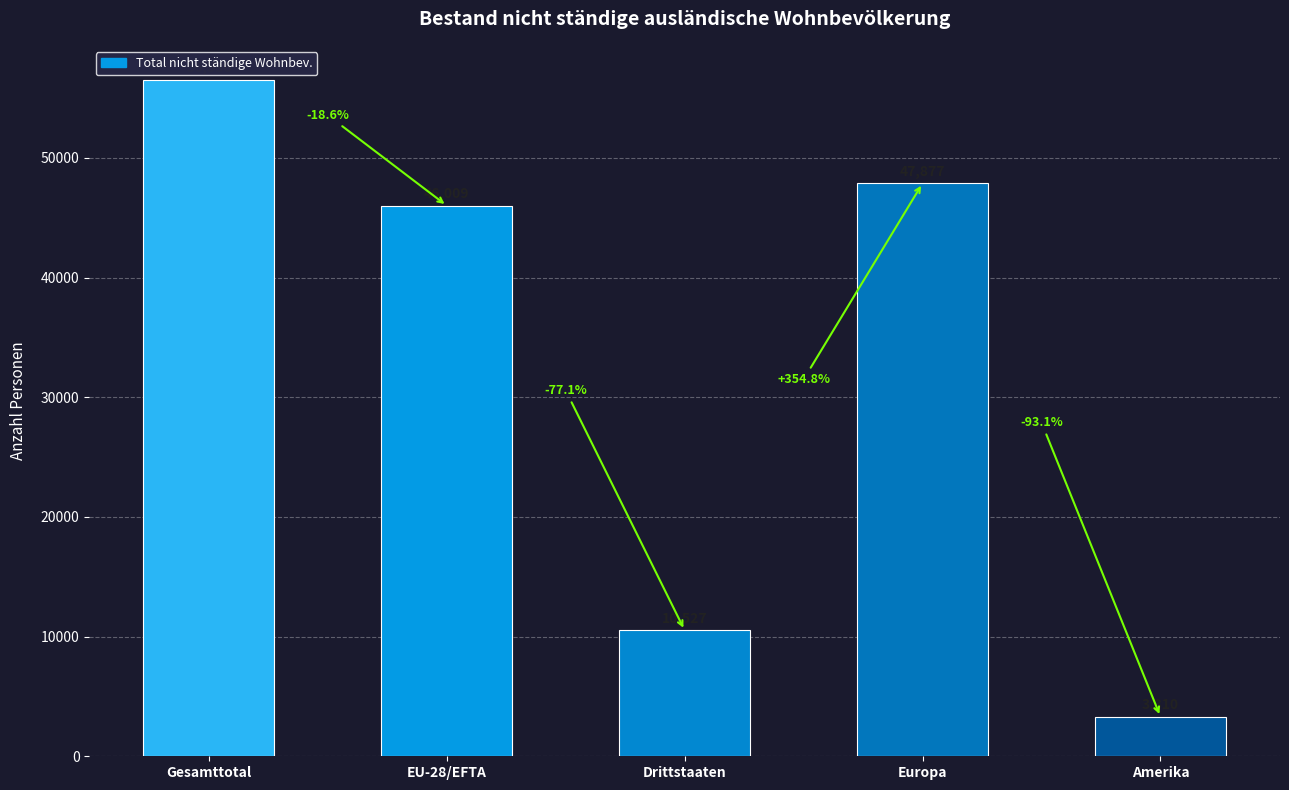

How many bars are there in total?

5